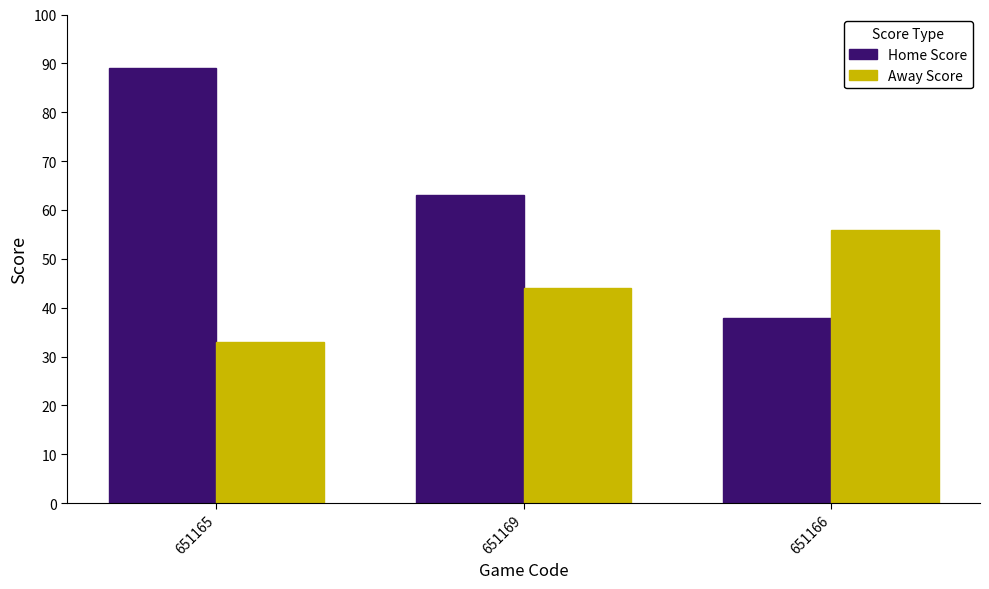

How many values in the Home Score series are below 63?

1